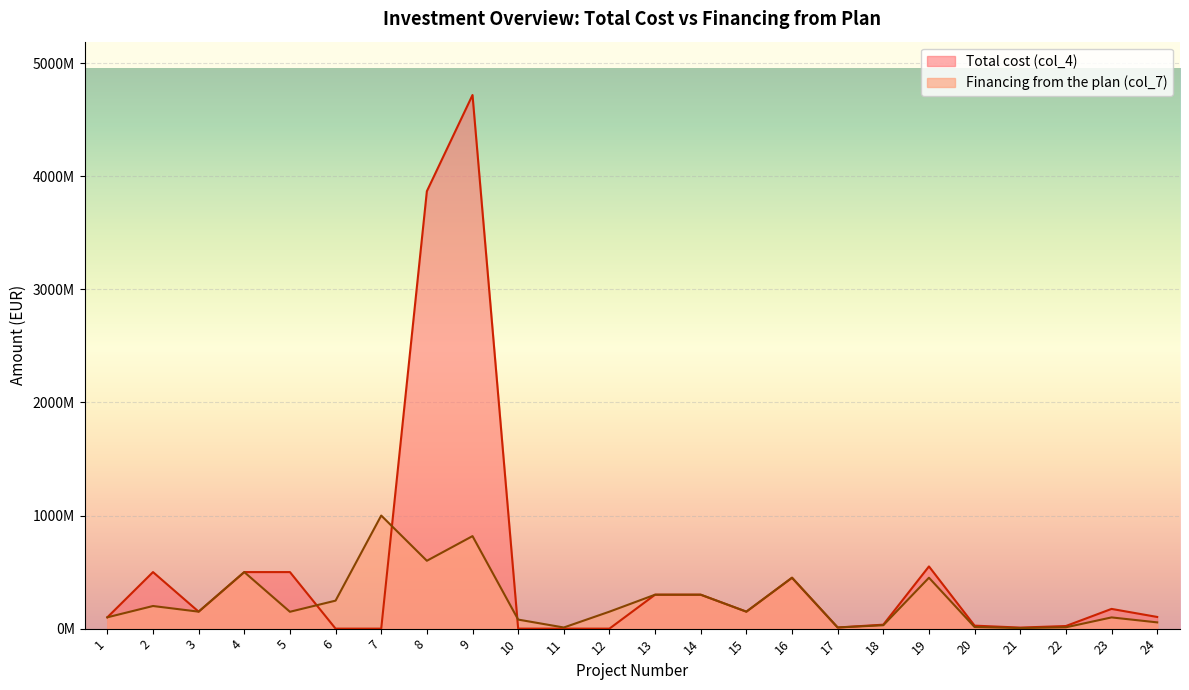

Which has a higher value, 10 or 21?

10